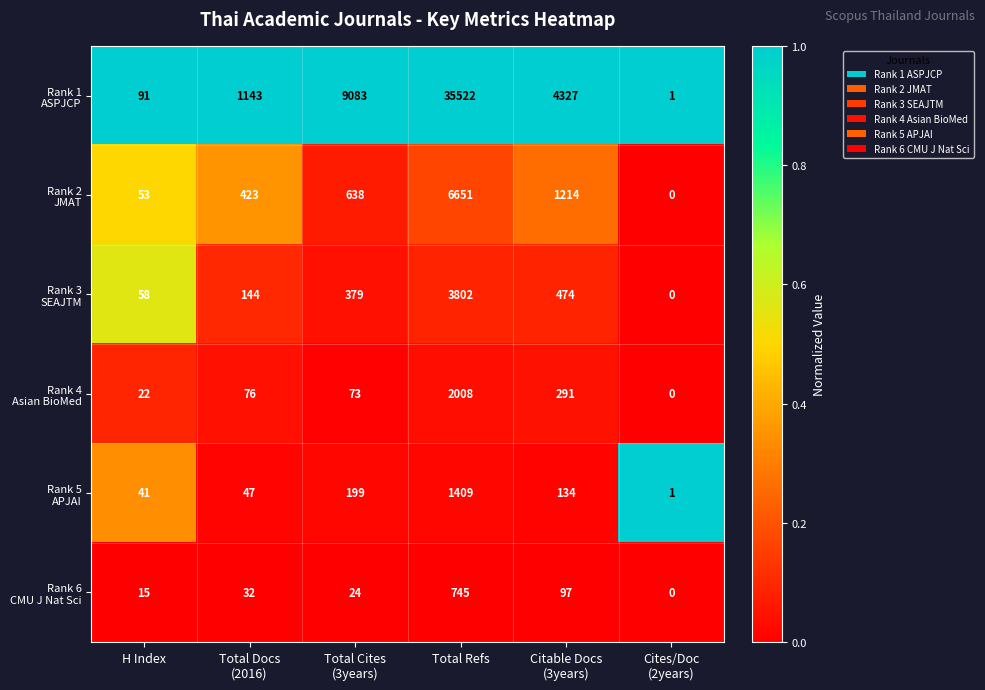

What is the difference between the highest and lowest values at H Index?

76